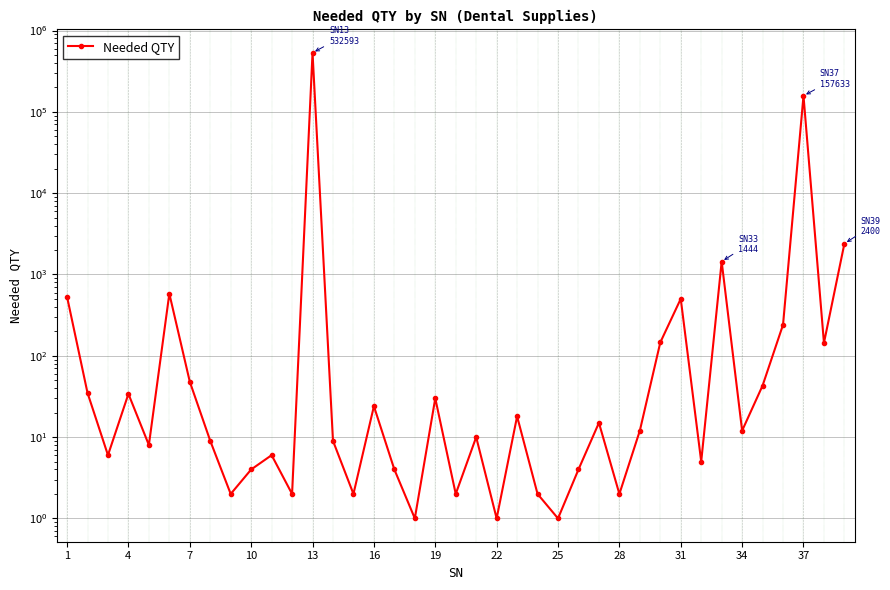

What is the label of the 39th point from the right?

1